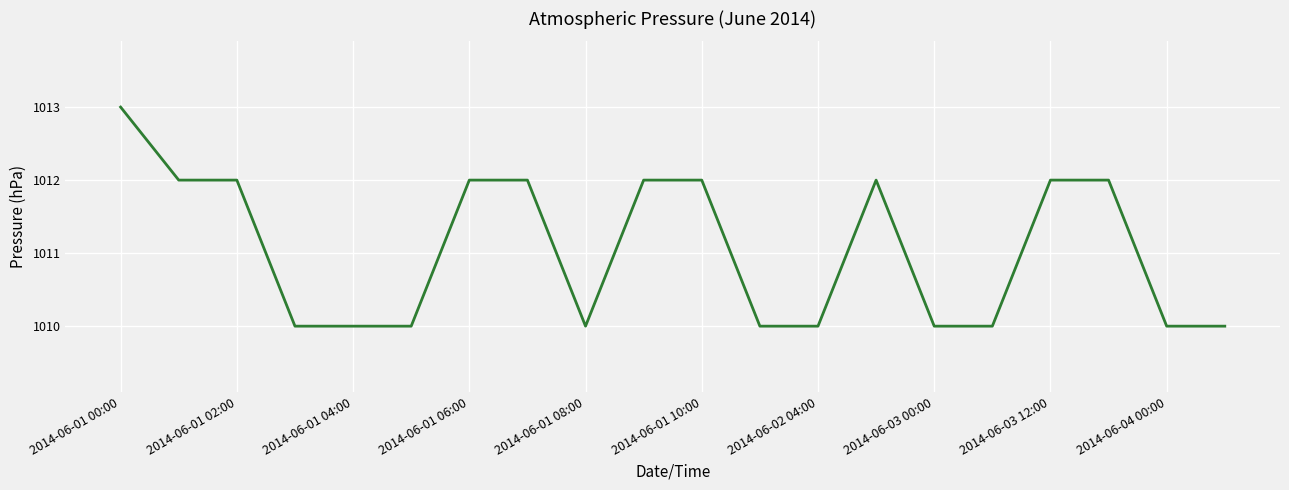

Count the number of data series in this chart.

1